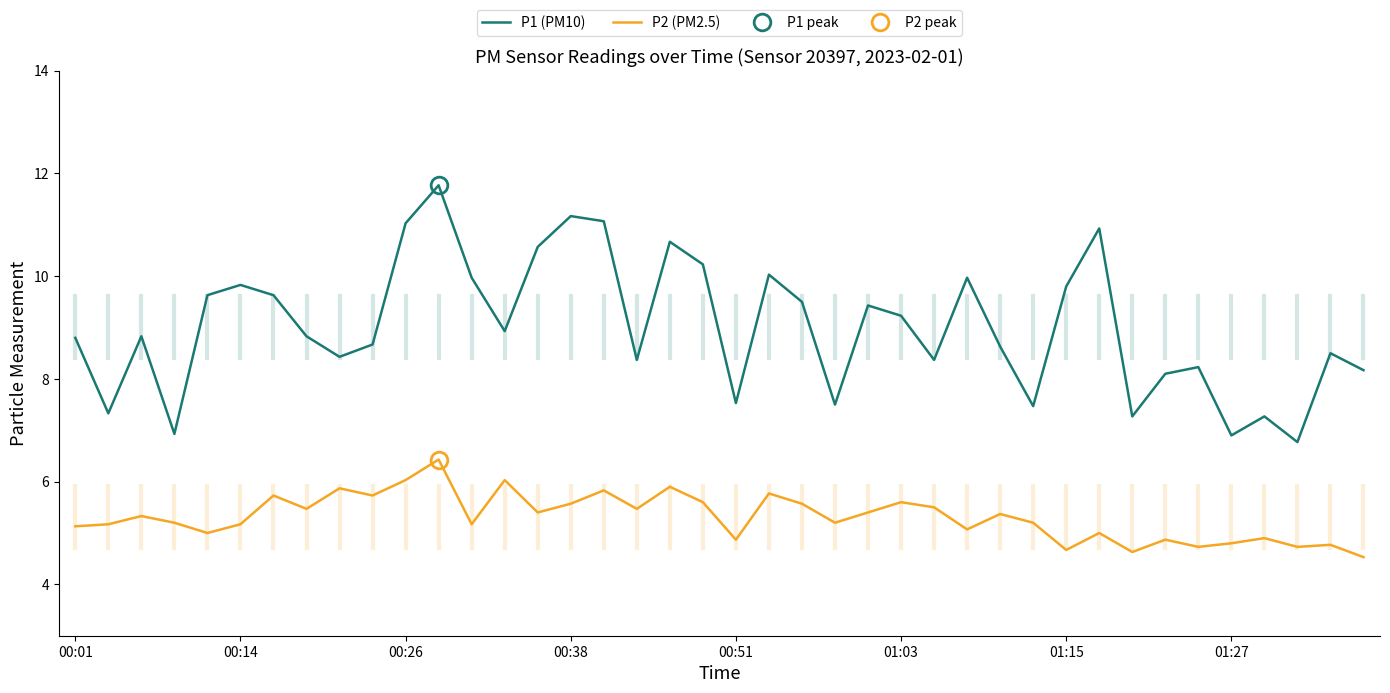

What is the value of the P1 (PM10) point at the 26th from the left?

9.2